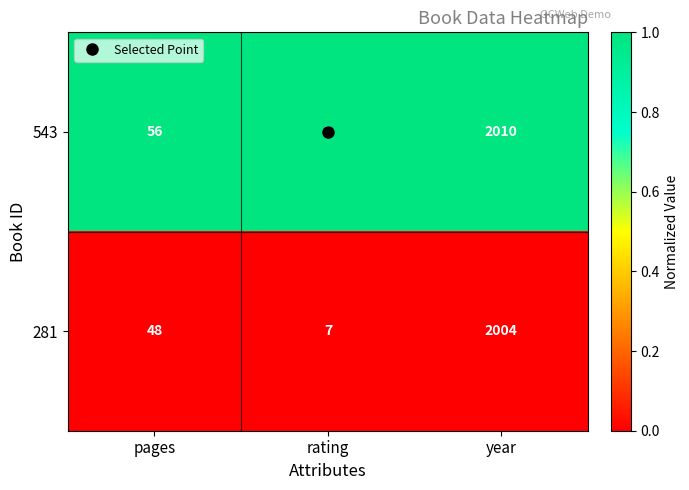

Rank the series by their average value, from lowest to highest.

281, 543